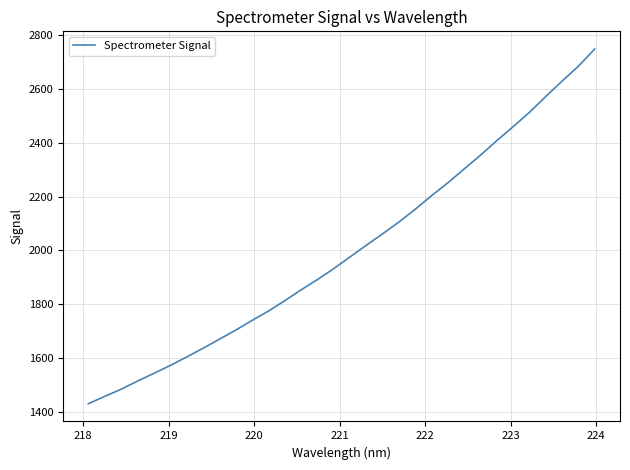

What is the difference between the maximum and minimum values?

1317.9